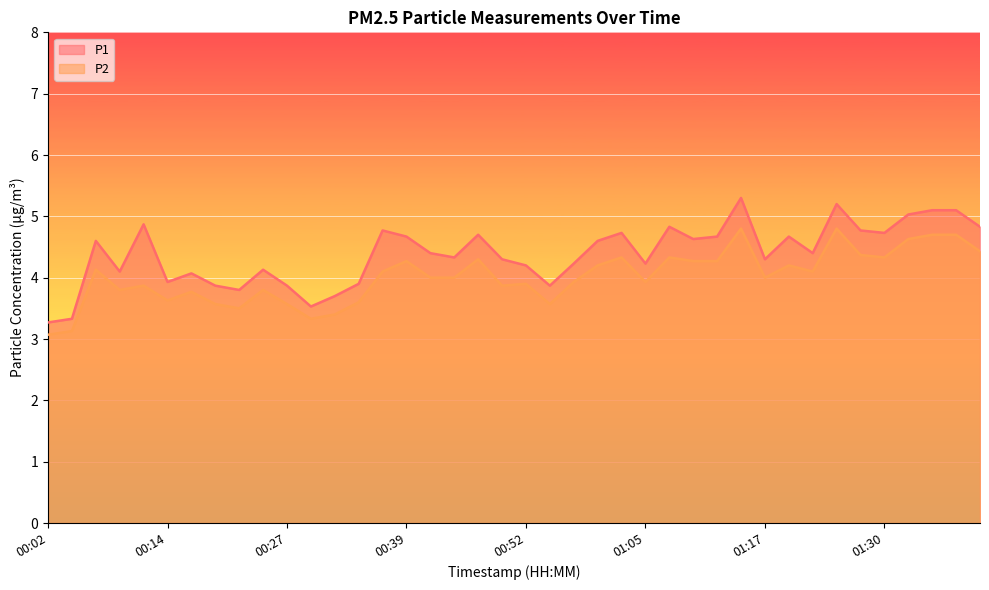

How many lines are shown in the chart?

2